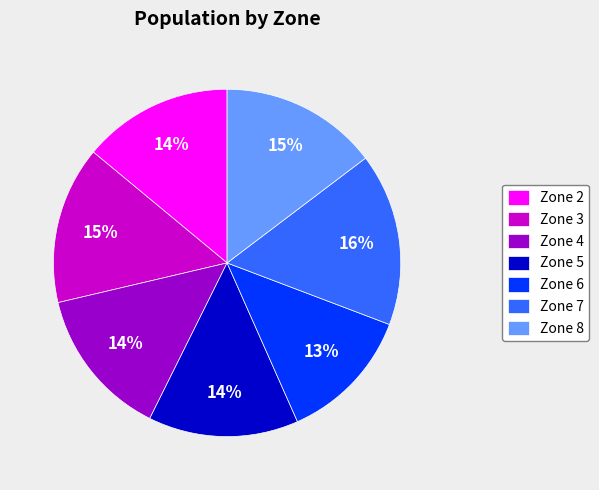

Which category has the smallest portion of the pie?

Zone 6